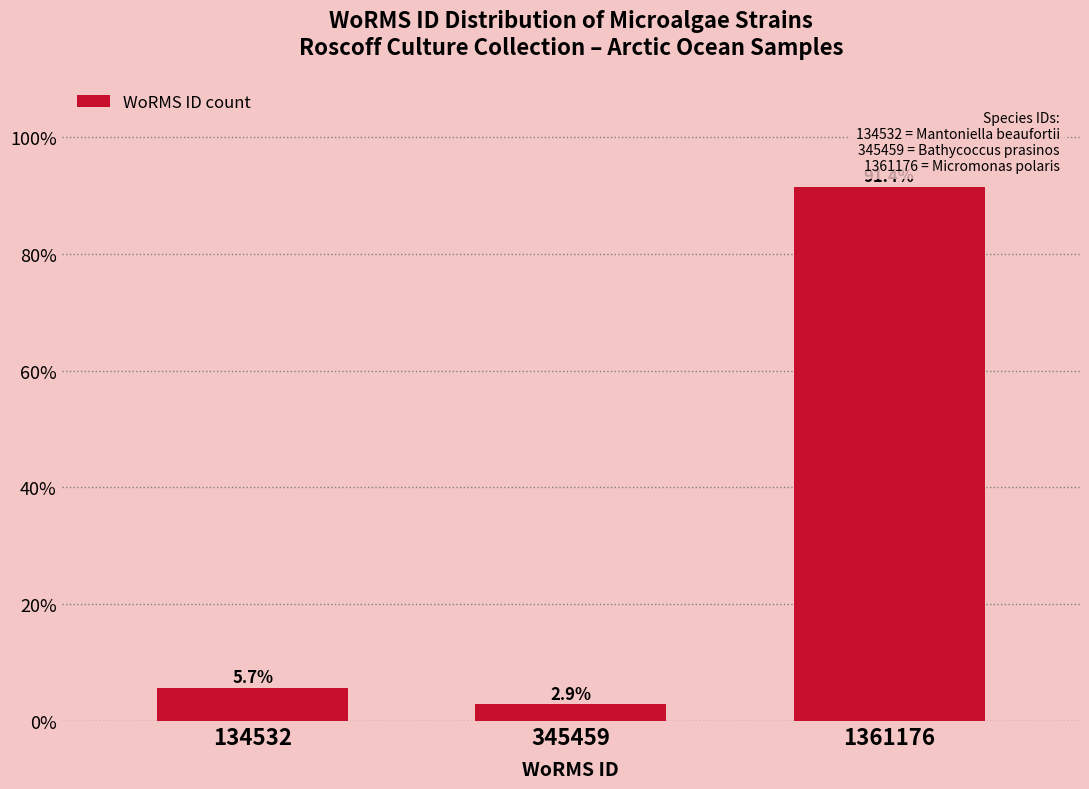

Reading left to right, what are all the values shown in this chart?

134532=5.7	345459=2.9	1361176=91.4